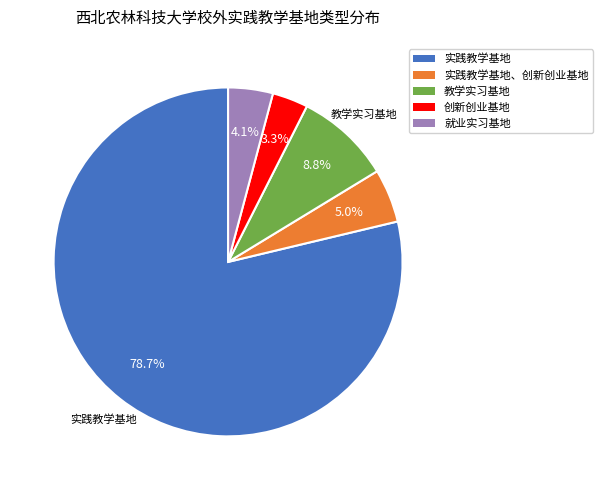

To the nearest percent, what is the average slice percentage?

20%